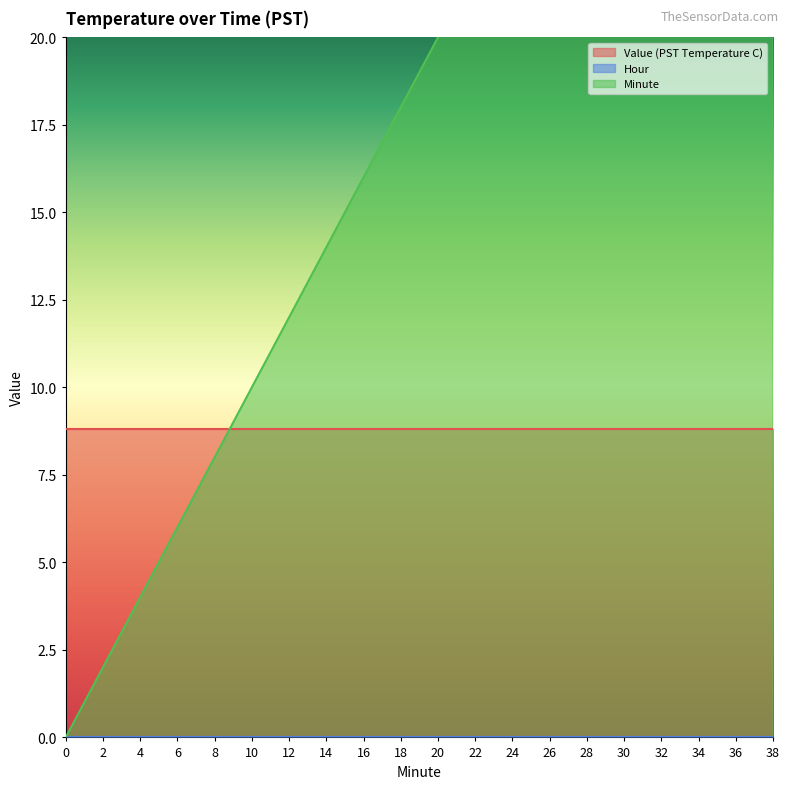

Does the chart display data point markers on the line(s)?

No